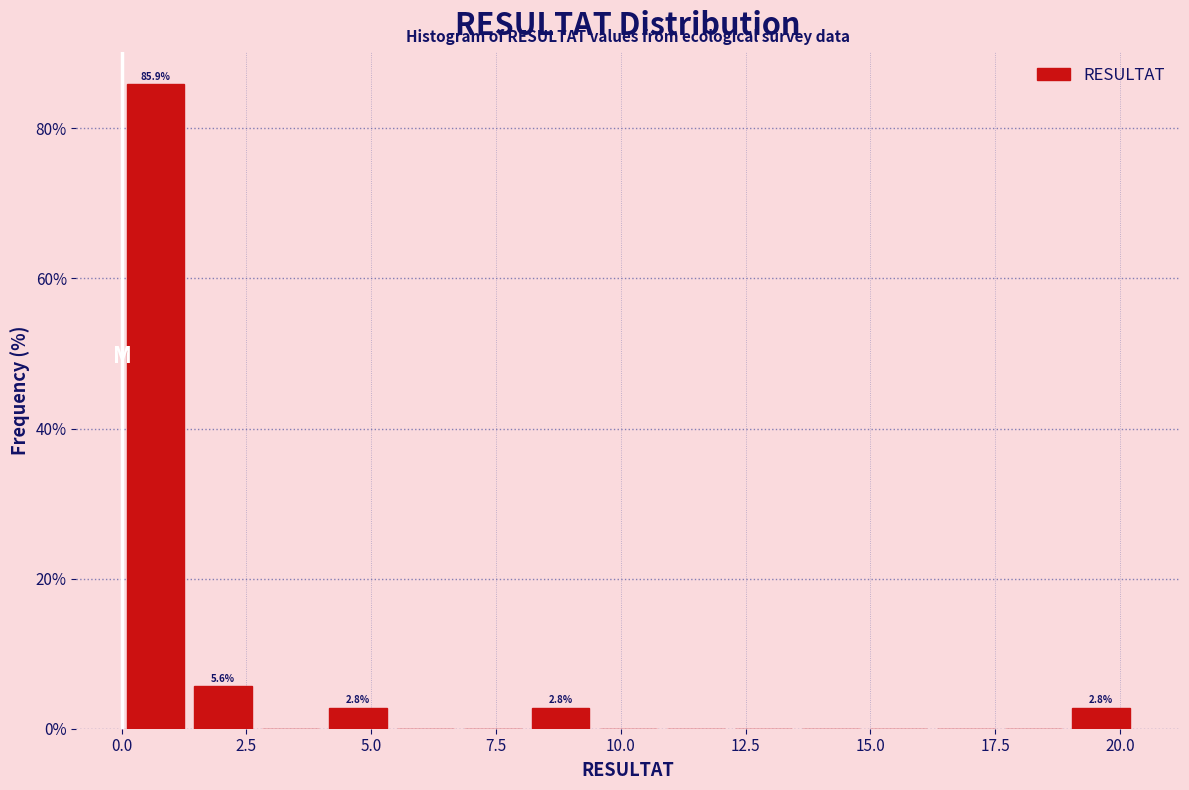

Read against the x-axis, roughly where is the centre of the tallest bar?

0.5